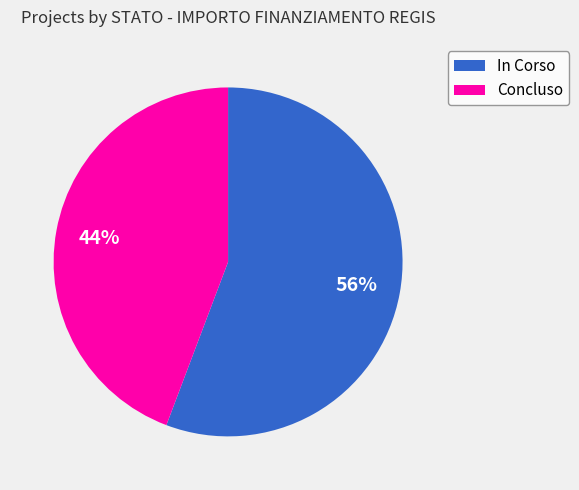

To the nearest percent, what is the average slice percentage?

50%